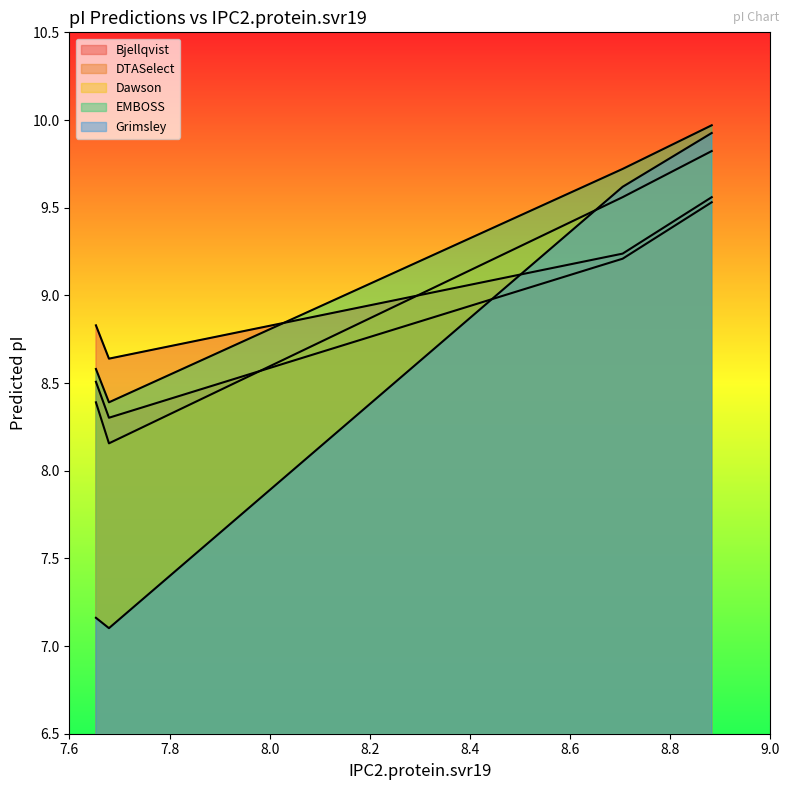

True or false: EMBOSS and Dawson intersect in this chart.

False